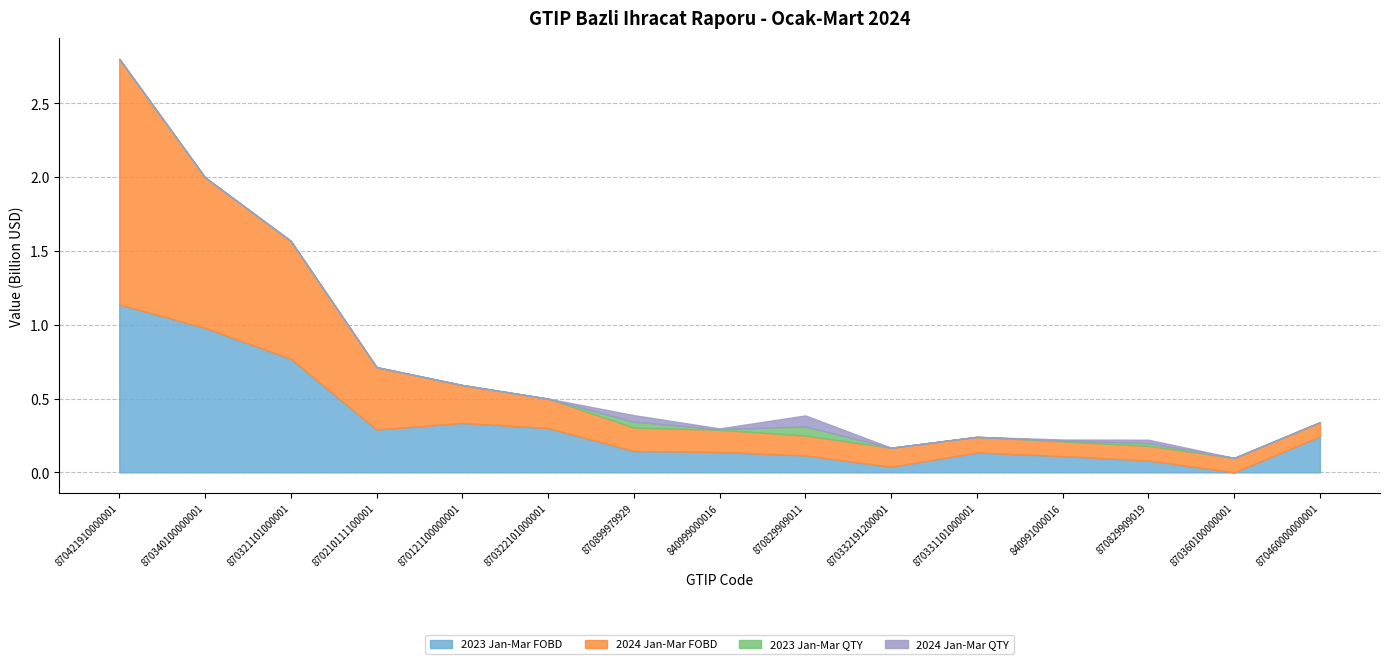

Reading left to right, what are all the values shown in this chart?

2023 Jan-Mar FOBD: 870421910000001=1137547862.3	870340100000001=977880961.9	870321101000001=769772690.0	870210111100001=289811847.2	870121100000001=334370194.6	870322101000001=300113362.8	870899979929=144590222.1	840999000016=137979041.7	870829909011=114080365.5	870332191200001=37840704.1	870331101000001=134973092.4	840991000016=110396610.1	870829909019=80601835.2	870360100000001=11508.5	870460000000001=243662780.3
2024 Jan-Mar FOBD: 870421910000001=1663514164.9	870340100000001=1020402955.2	870321101000001=797825145.5	870210111100001=423041723.2	870121100000001=257175554.7	870322101000001=199447422.9	870899979929=159235066.7	840999000016=150312275.7	870829909011=135639606.6	870332191200001=129150689.1	870331101000001=105840032.5	840991000016=99578859.5	870829909019=99308378.1	870360100000001=98099884.5	870460000000001=96331825.6
2023 Jan-Mar QTY: 870421910000001=62708.0	870340100000001=46400.0	870321101000001=63676.0	870210111100001=1714.0	870121100000001=4476.0	870322101000001=24019.0	870899979929=39313529.0	840999000016=4786535.0	870829909011=61418795.0	870332191200001=1719.0	870331101000001=10246.0	840991000016=6121435.0	870829909019=18562956.0	870360100000001=1.0	870460000000001=5804.0
2024 Jan-Mar QTY: 870421910000001=83024.0	870340100000001=44353.0	870321101000001=64320.0	870210111100001=2313.0	870121100000001=3455.0	870322101000001=17576.0	870899979929=44660172.0	840999000016=4965411.0	870829909011=74672710.0	870332191200001=5023.0	870331101000001=7969.0	840991000016=6650412.0	870829909019=22813278.0	870360100000001=2824.0	870460000000001=2696.0